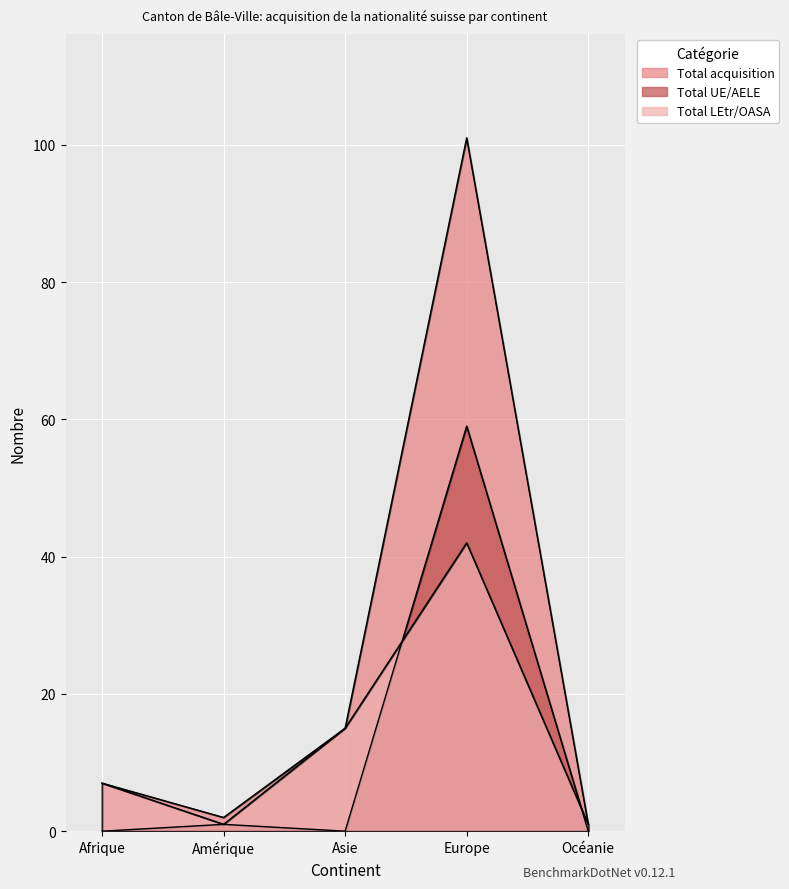

What is the difference between the maximum and minimum values in the Total UE/AELE series?

59